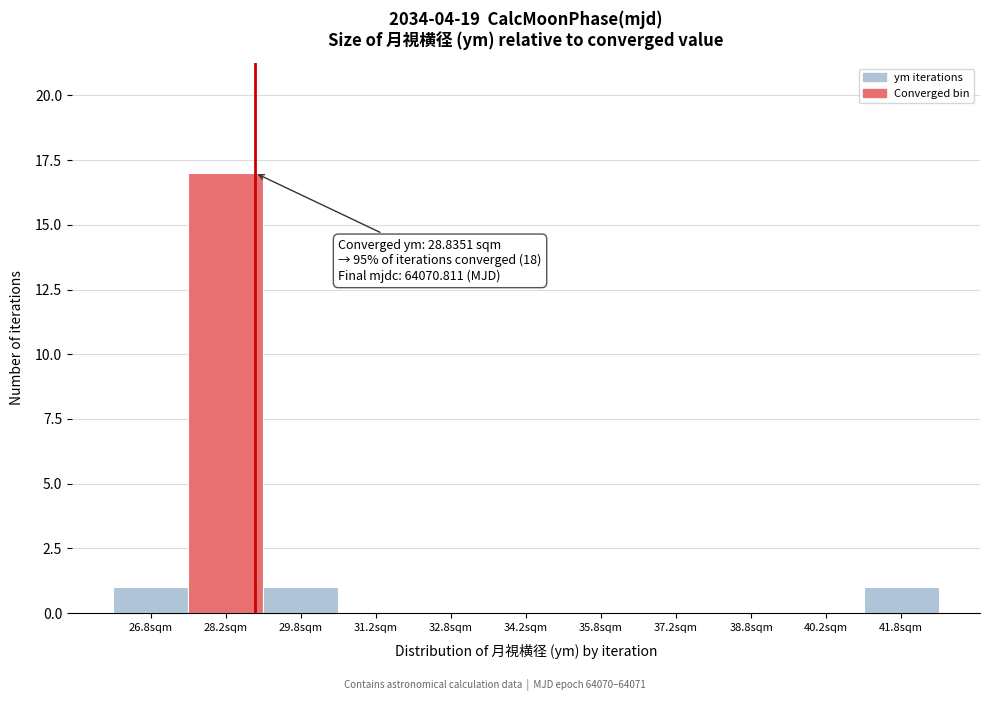

Over which range of the x-axis is the bar tallest?

27.5 to 29.0